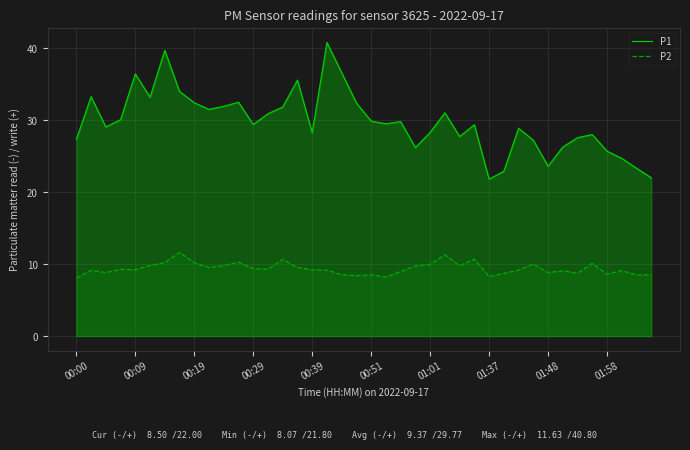

Is it true that P1 equals 33.6 at 01:48?

False